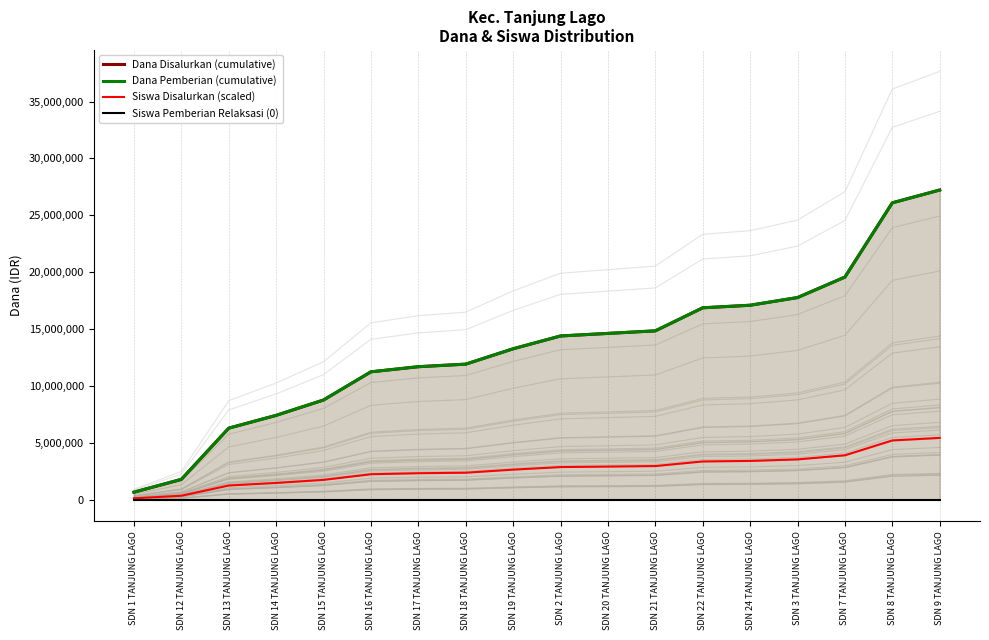

How many distinct data groups are displayed?

4